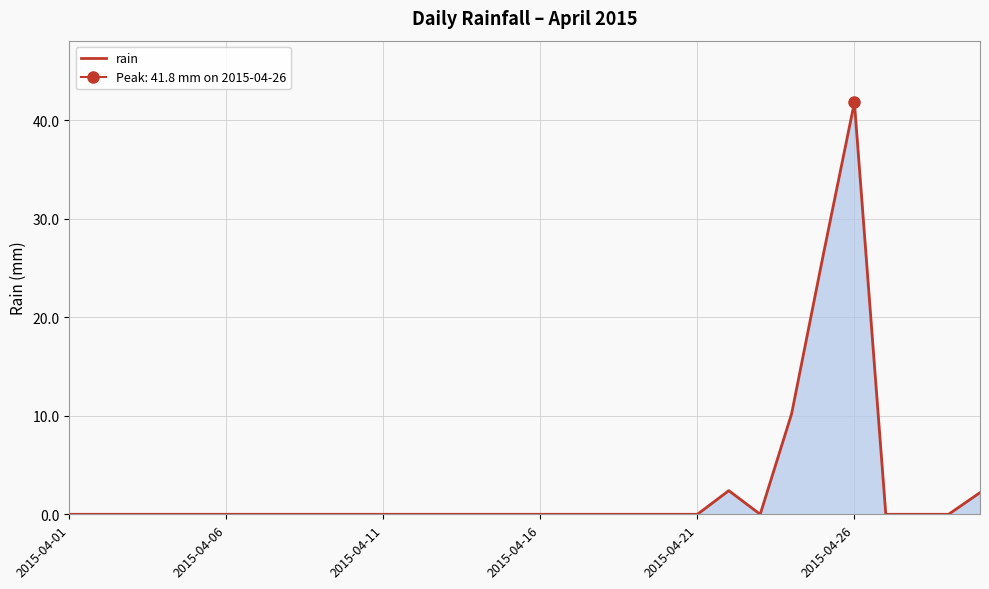

What is the change in value from 12 to 29?

+2.2